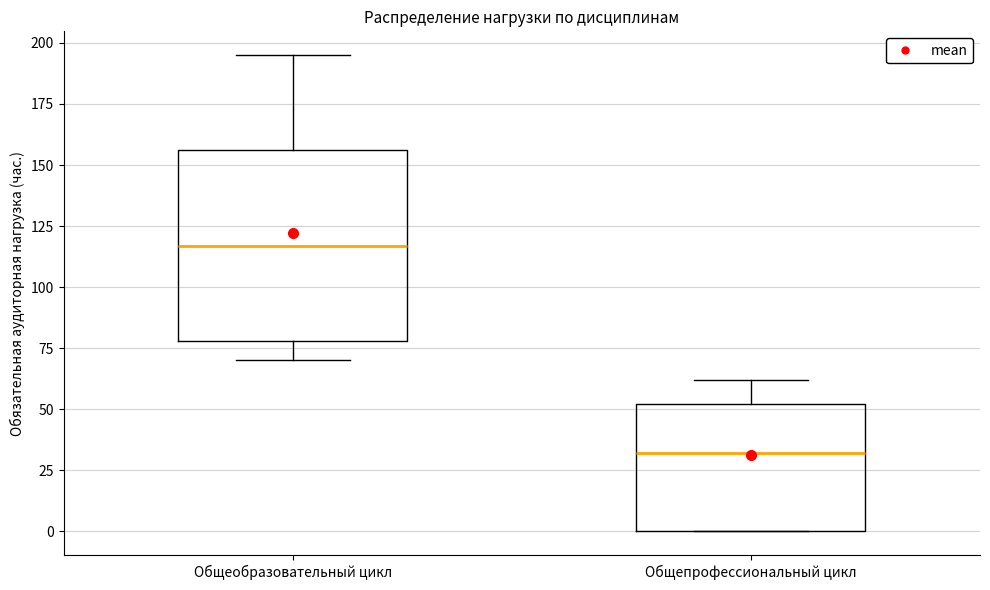

Which box's median line is the lowest?

Общепрофессиональный цикл